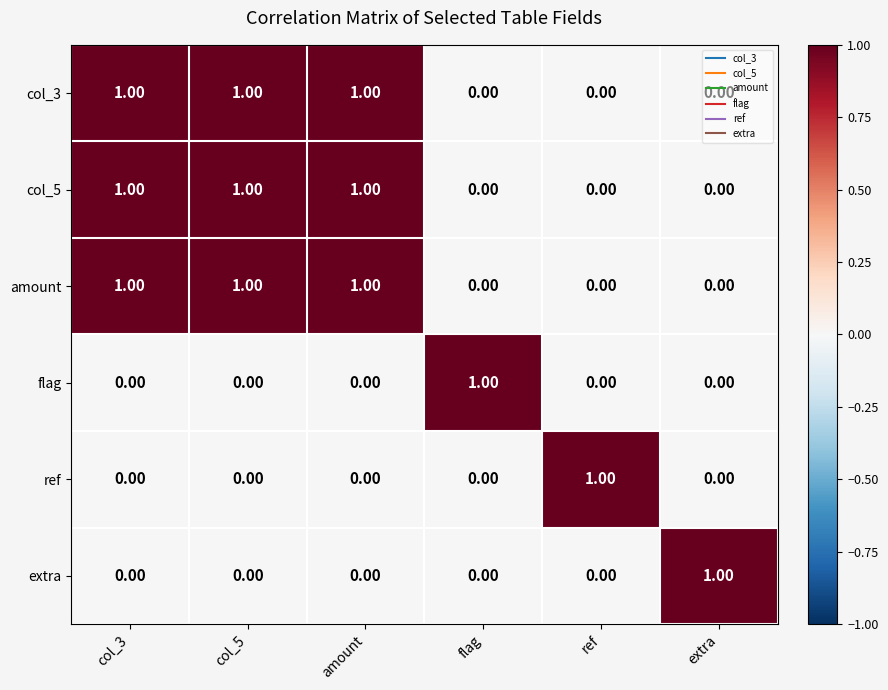

What is the greatest value displayed?

1